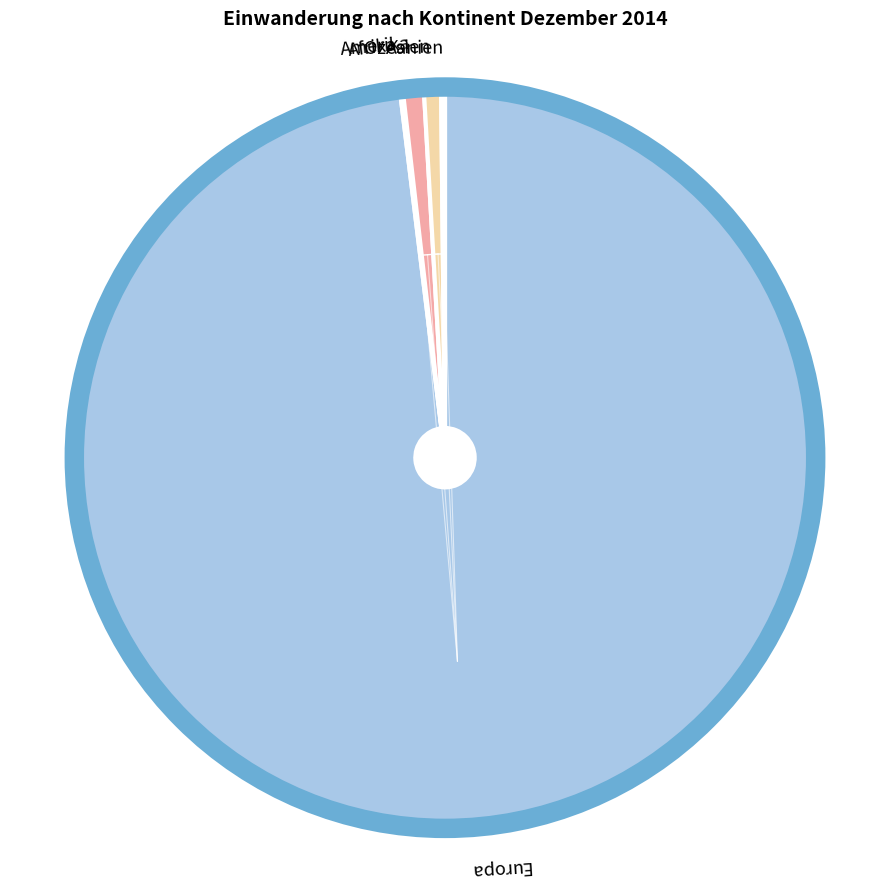

Is the sum of Amerika and Europa greater than half?

Yes